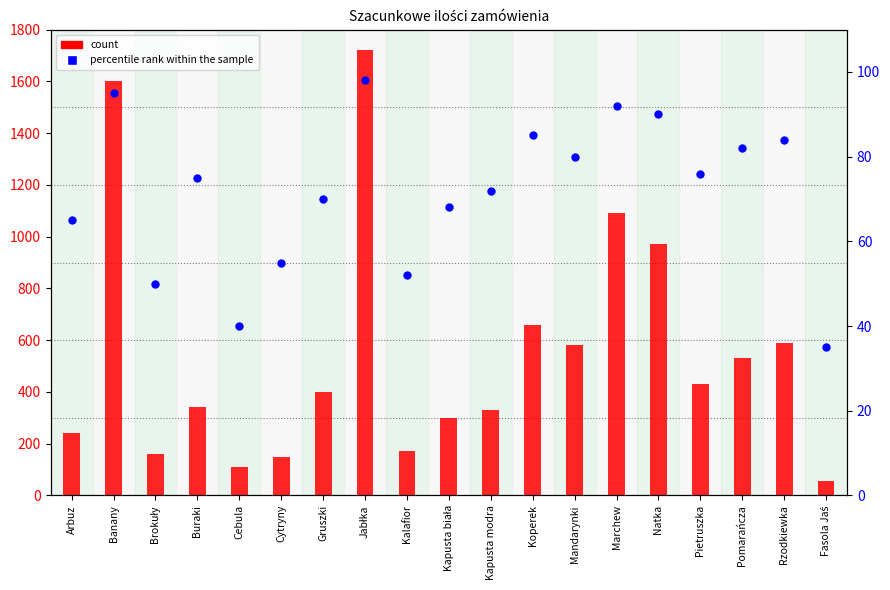

Which series contains the highest Y value?

count